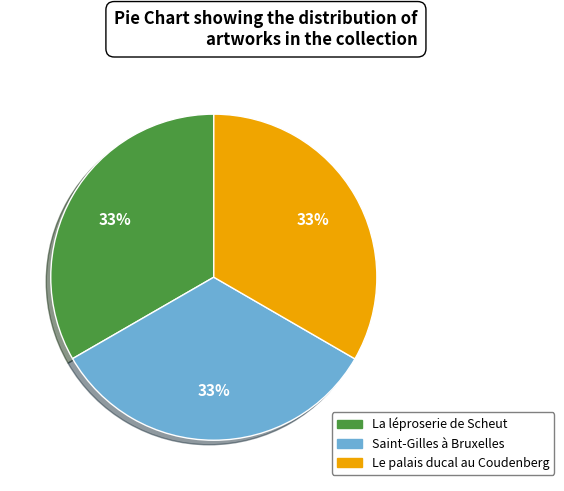

Does any single category account for the majority?

No